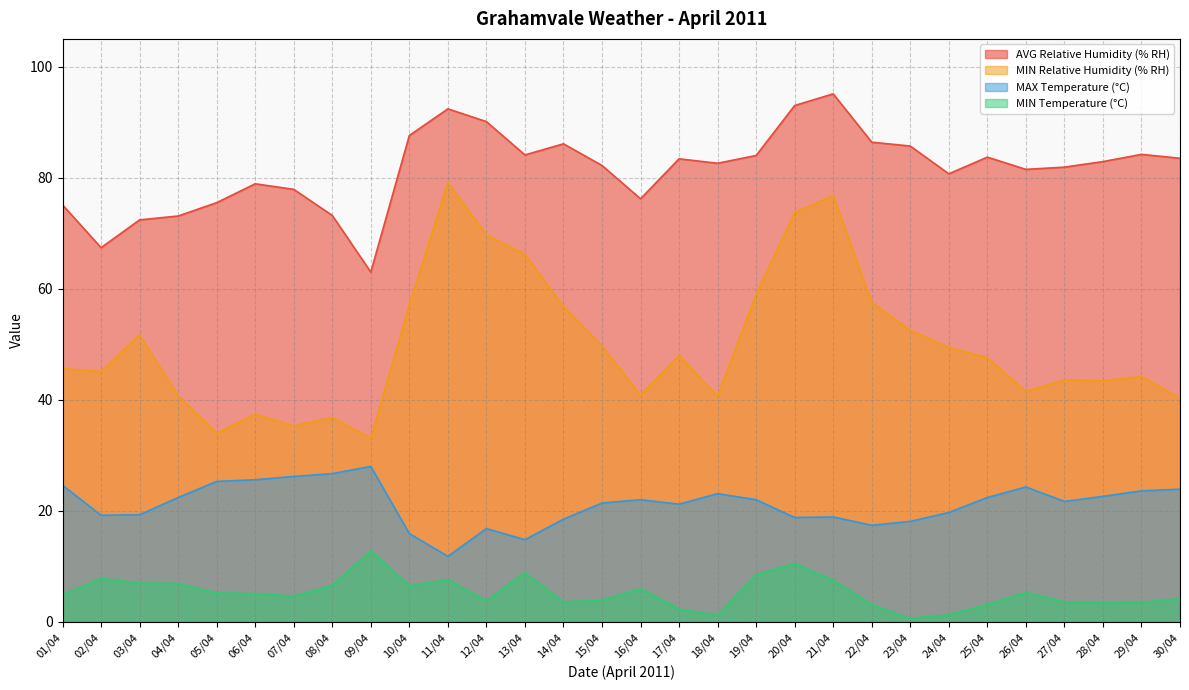

True or false: MIN Relative Humidity (% RH) and MIN Temperature (°C) intersect in this chart.

False